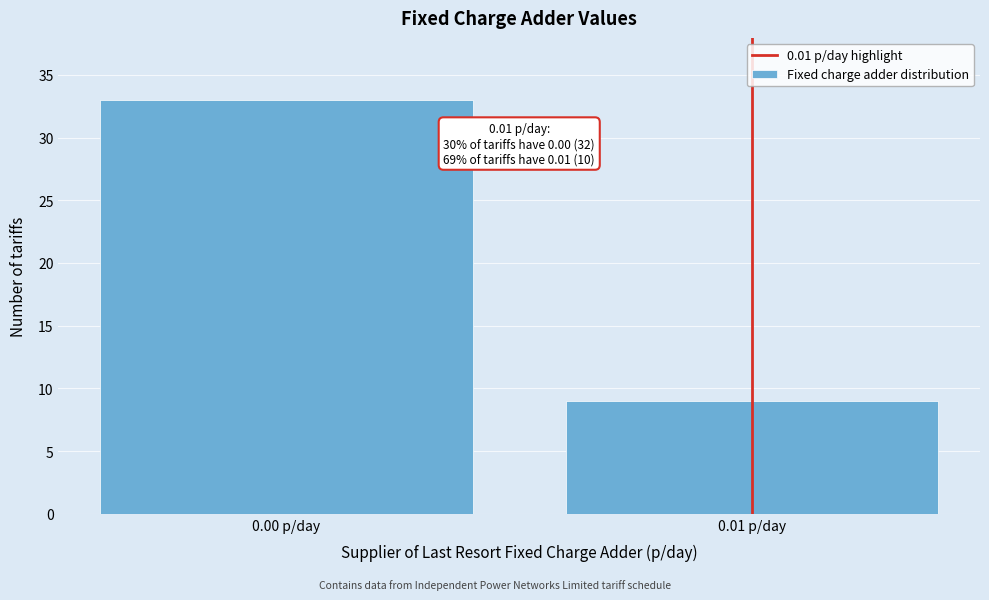

Reading left to right, what are all the values shown in this chart?

33	9